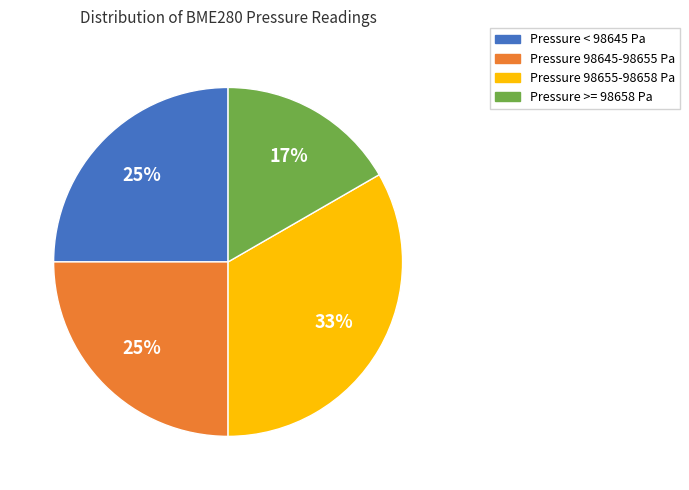

To the nearest percent, what is the average slice percentage?

25%